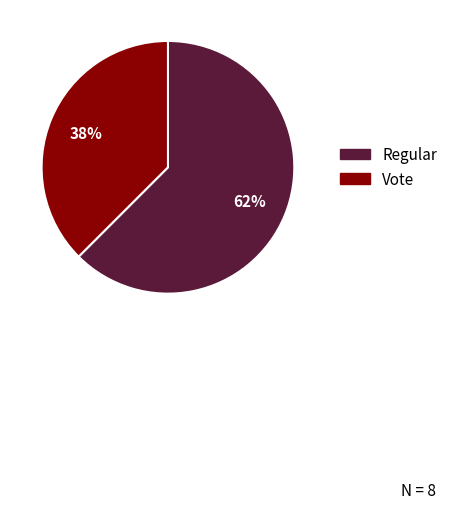

The Regular slice represents 62% of the pie. True or false?

True